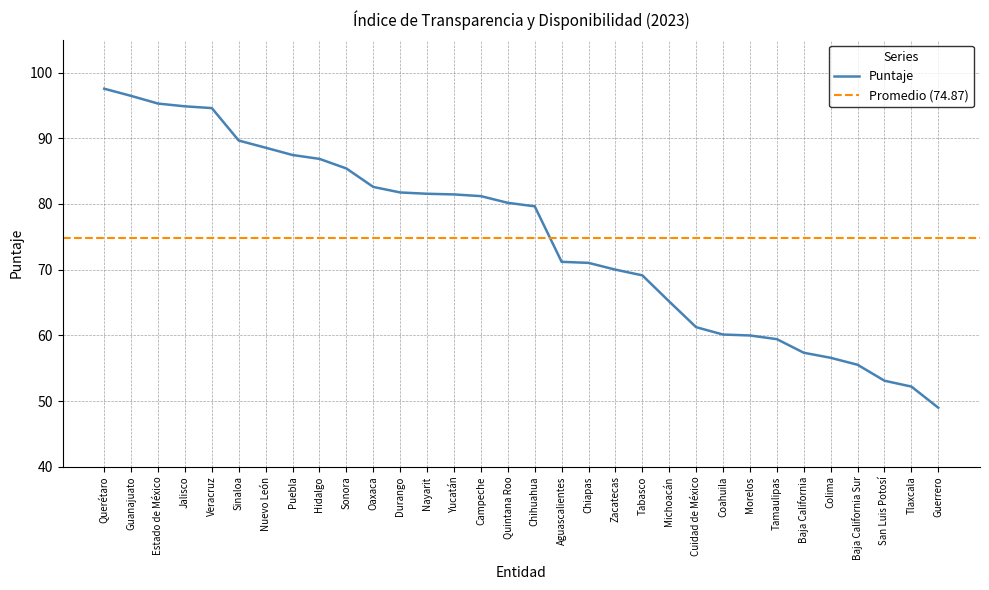

What is the change in value from Quintana Roo to Morelos?

-20.2